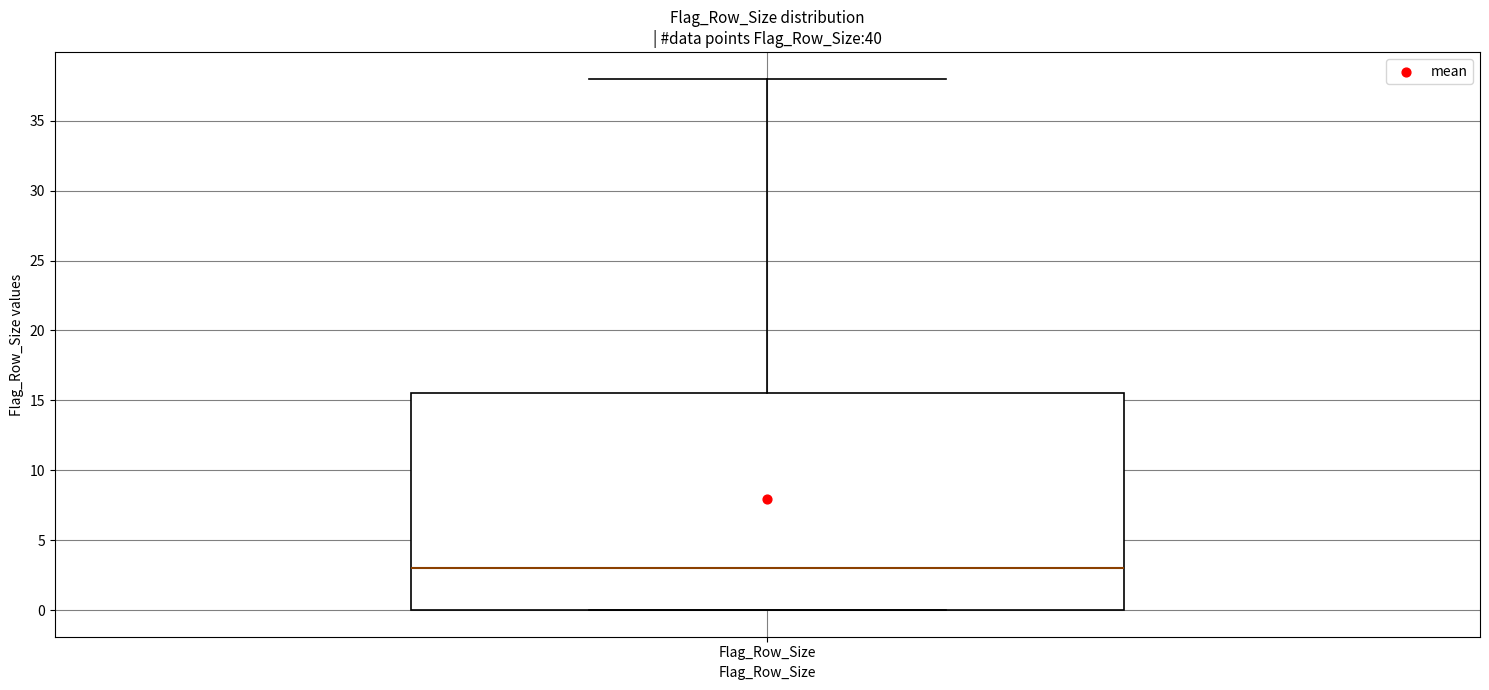

Where does the upper whisker of the box for Flag_Row_Size end on the y-axis? The values are not printed on the chart, so give them approximately, as read against the axis.

38.0